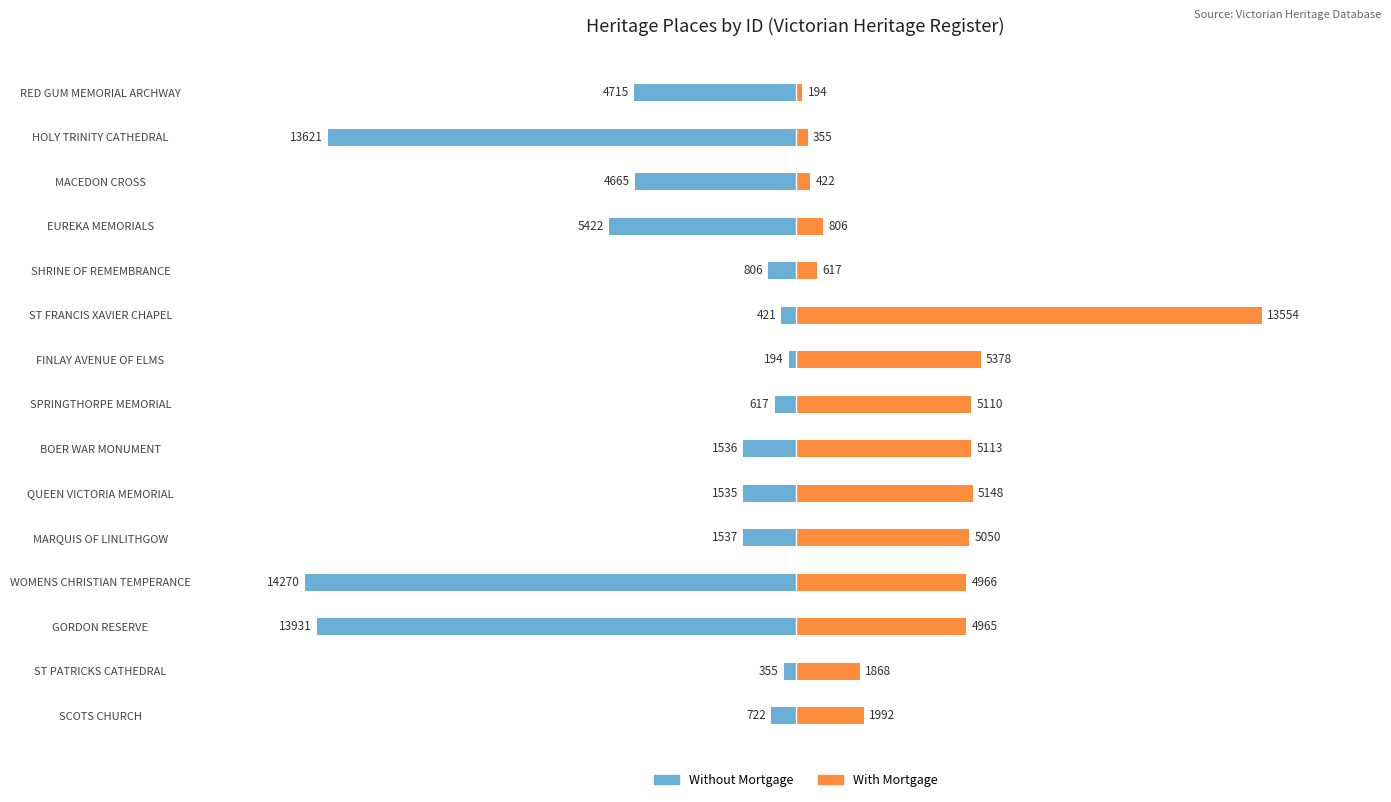

What is the difference between the maximum and minimum values in the Without Mortgage series?

14076